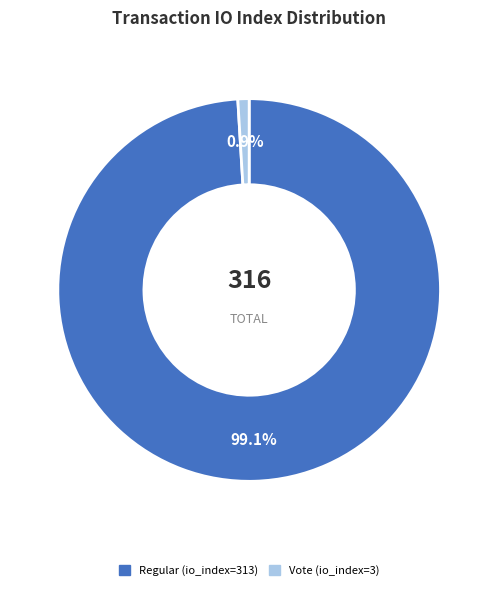

To the nearest percent, what portion does Vote (io_index=3) represent?

1%